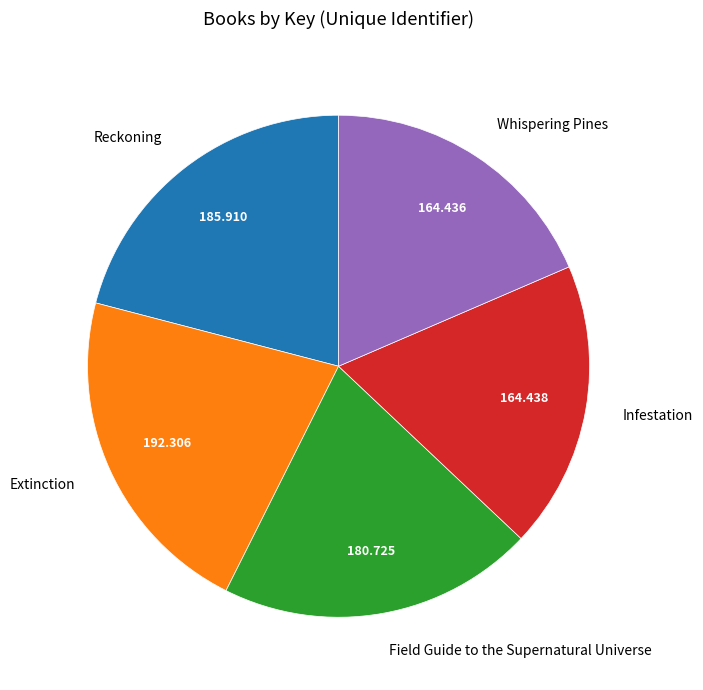

Combined, do Extinction and Infestation account for over 50%?

No